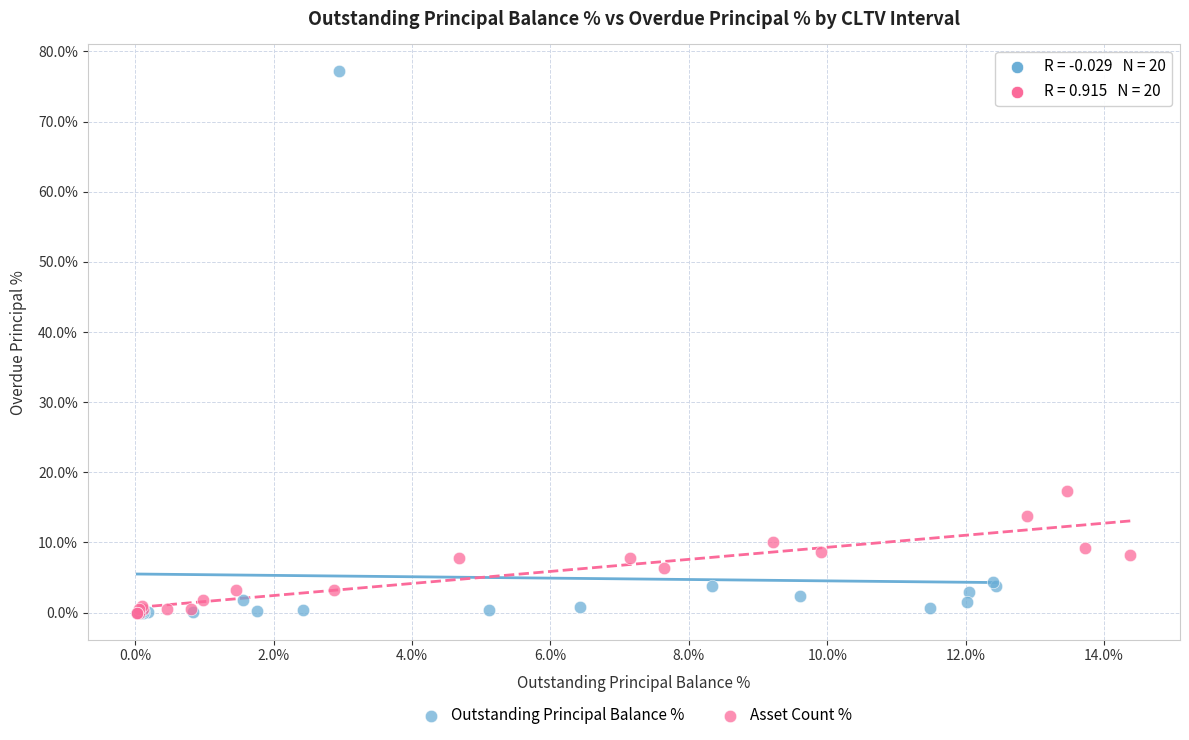

Which series has the widest spread of Y values?

Outstanding Principal Balance %